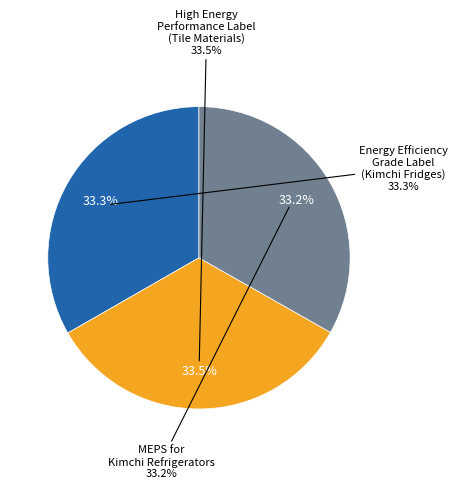

Do MEPS for Kimchi Refrigerators and High Energy Performance Label for Tile Materials together represent more than half of the pie?

Yes